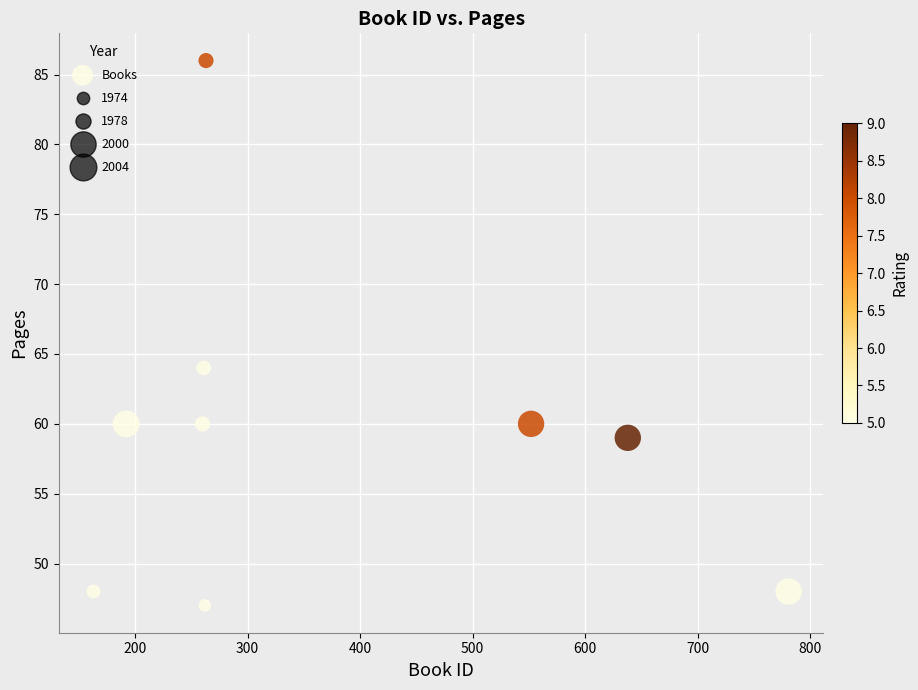

What Y value in the scatter plot is closest to 66?

64